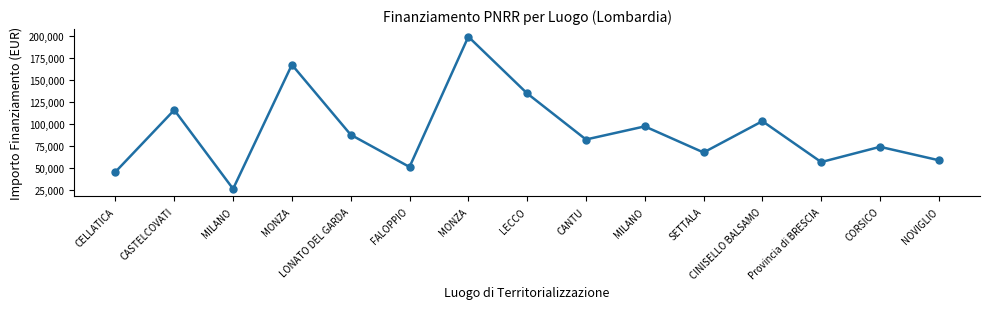

Does the chart have visible grid lines?

No